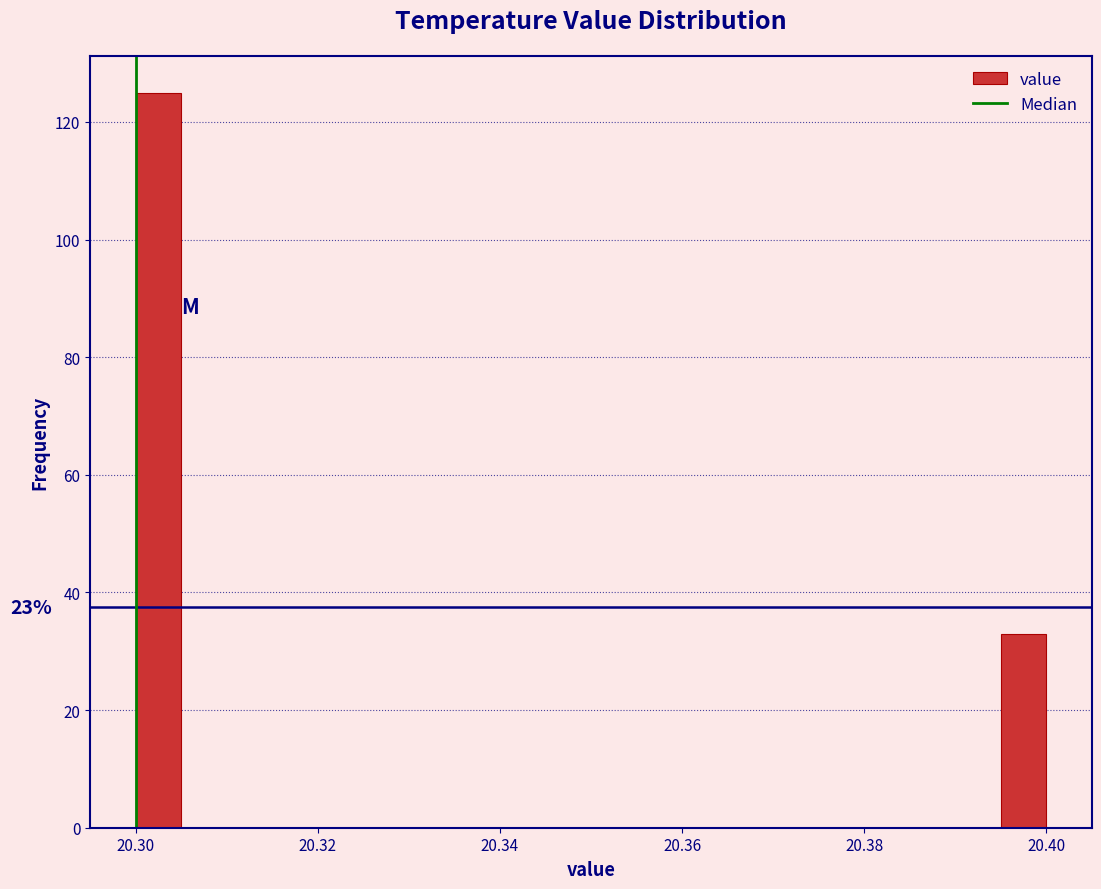

Read against the x-axis, roughly where is the centre of the tallest bar?

20.302